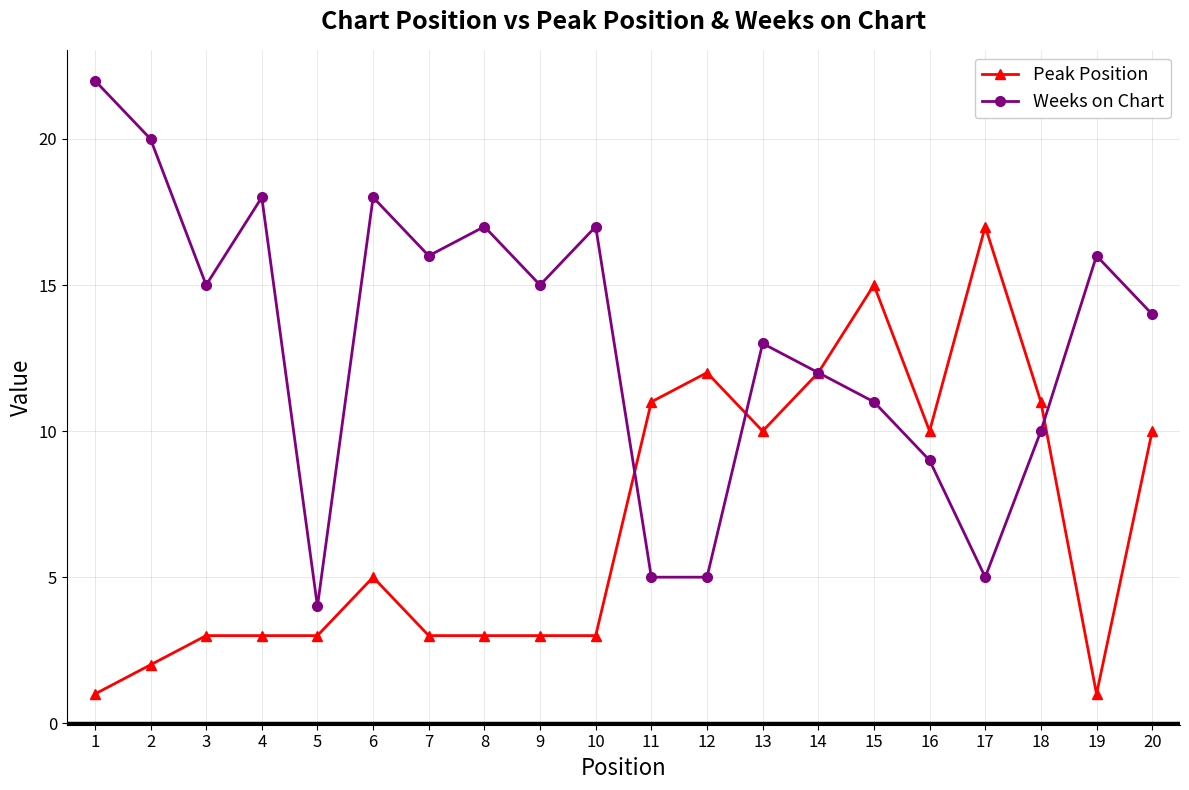

The value of Peak Position at 1 is 2. True or false?

False